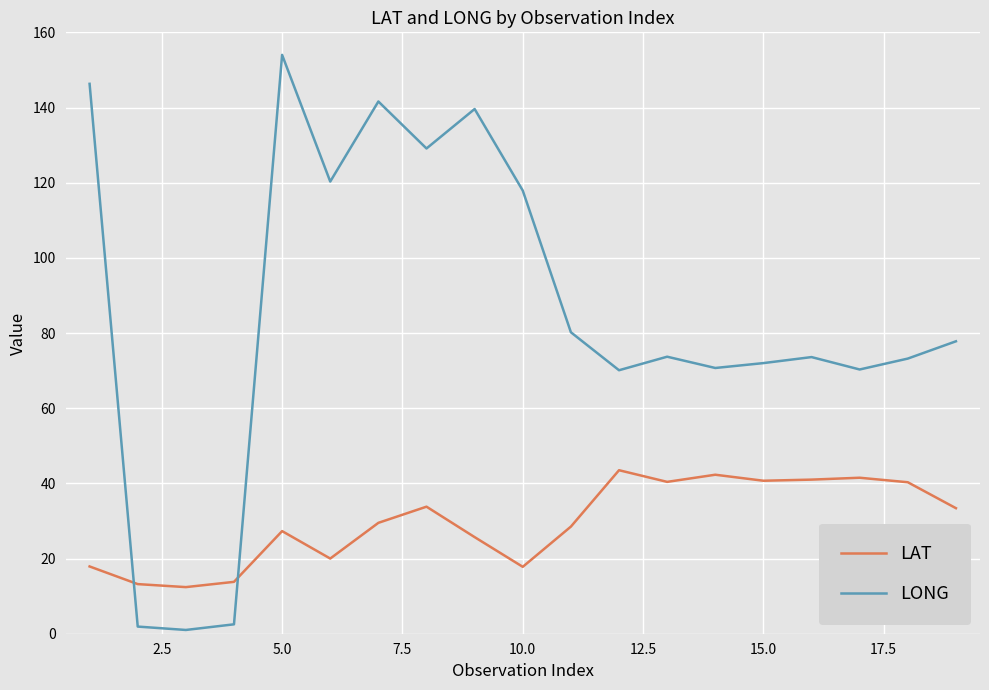

How many lines are shown in the chart?

2